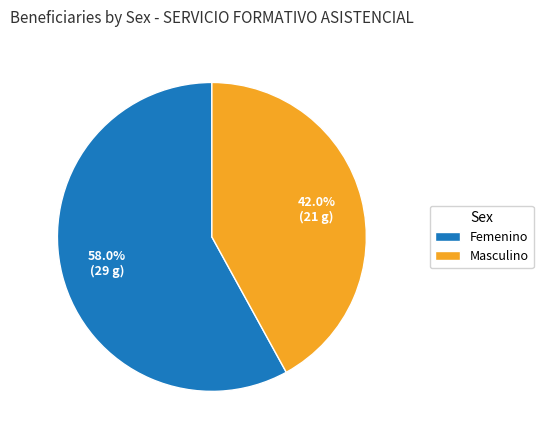

To the nearest percent, what is the average slice percentage?

50%